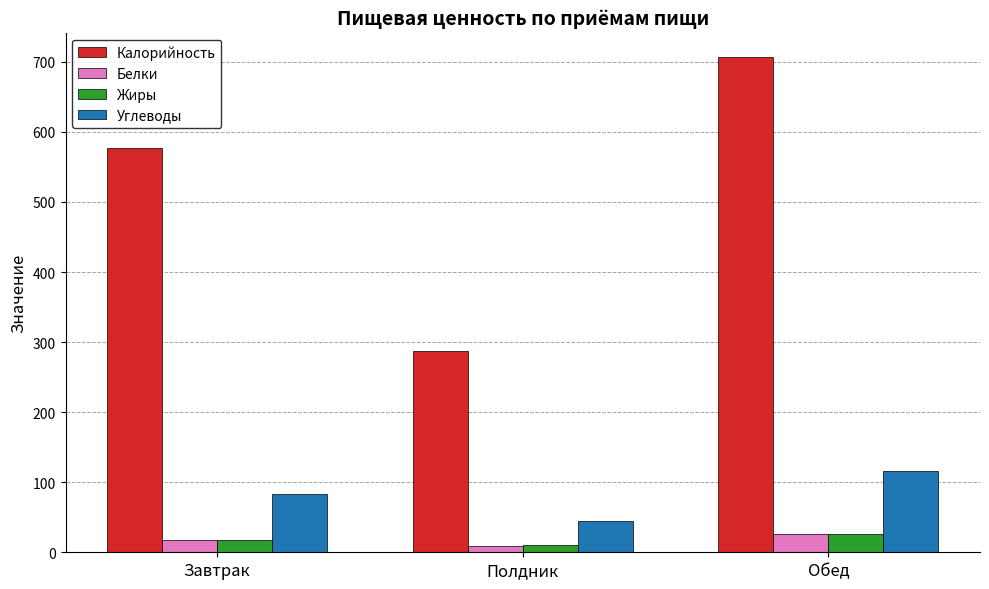

How many data points in Белки are above 17?

2